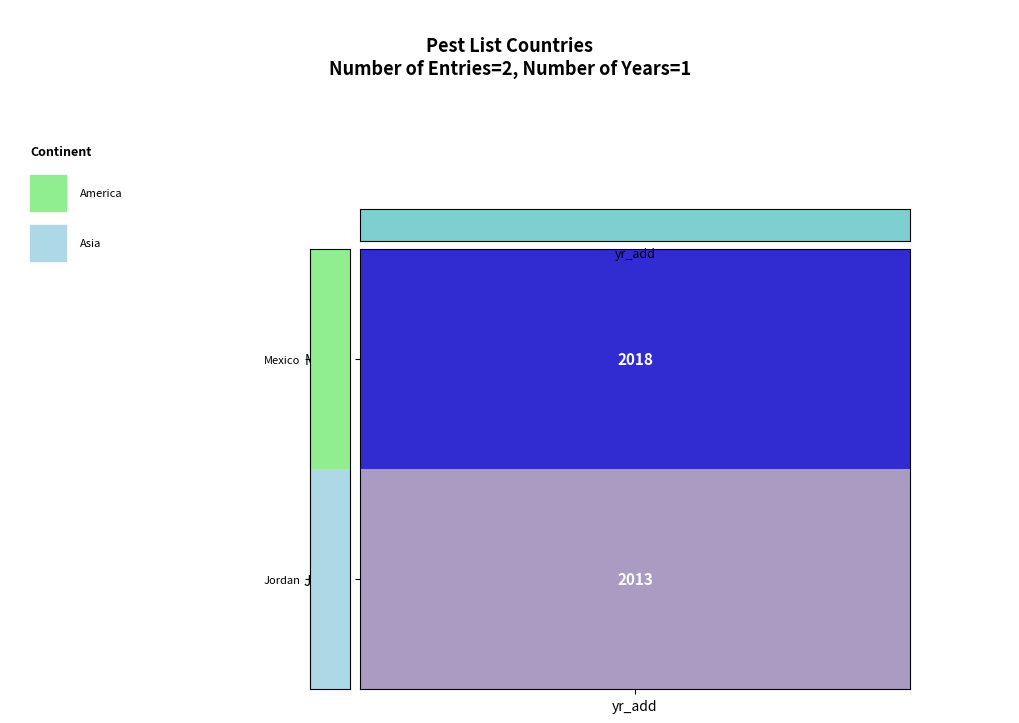

Is it true that the value at yr_add is 0.4?

True